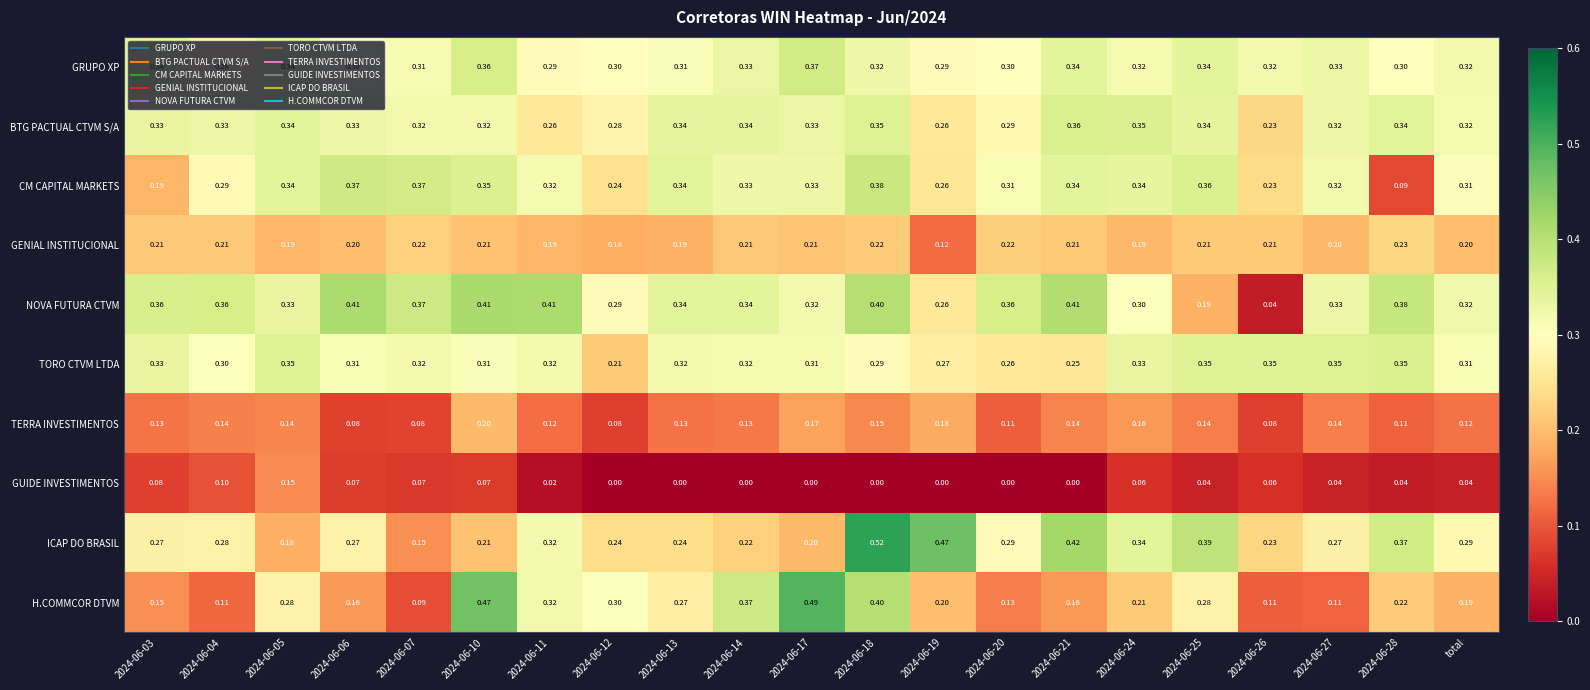

Is the value of TERRA INVESTIMENTOS at 2024-06-04 greater than the value of CM CAPITAL MARKETS at 2024-06-28?

Yes